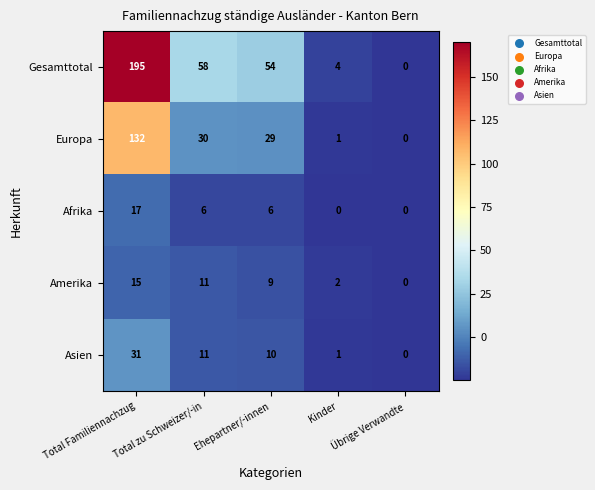

Rank the series by their maximum value, from lowest to highest.

Amerika, Afrika, Asien, Europa, Gesamttotal